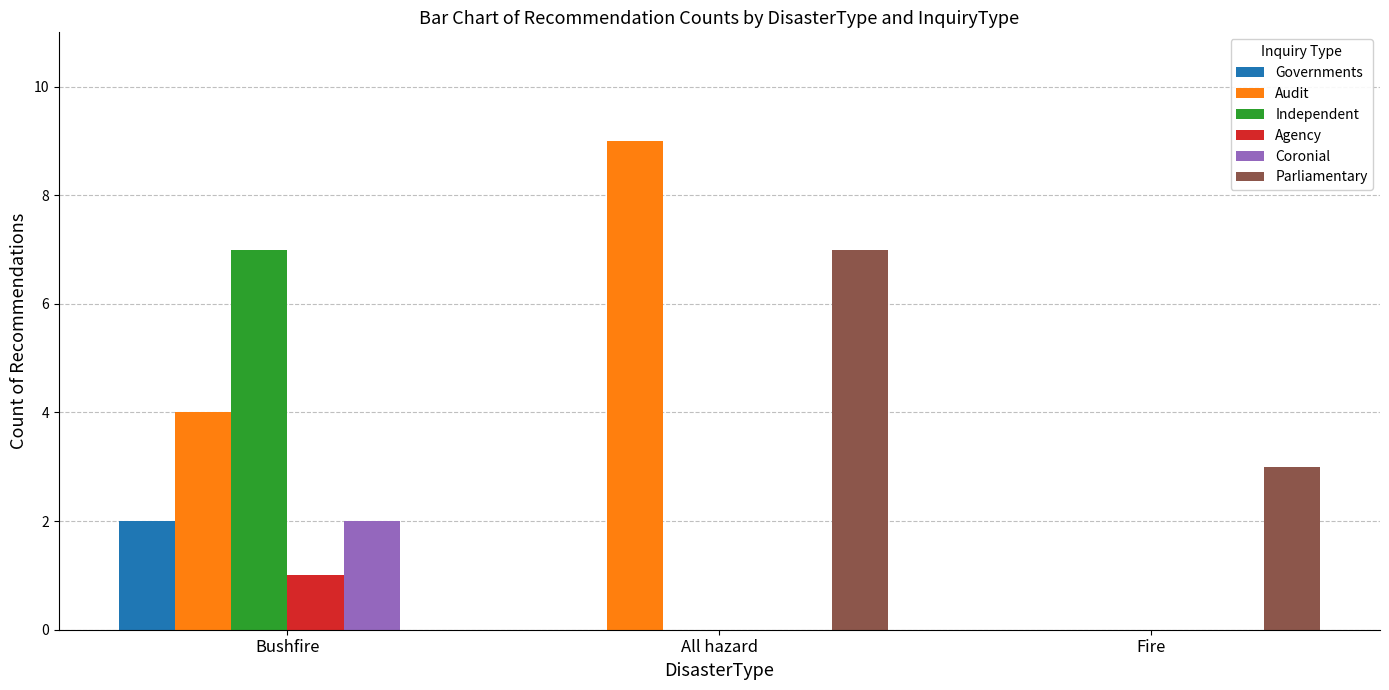

Is it true that Coronial equals 0 at Fire?

True